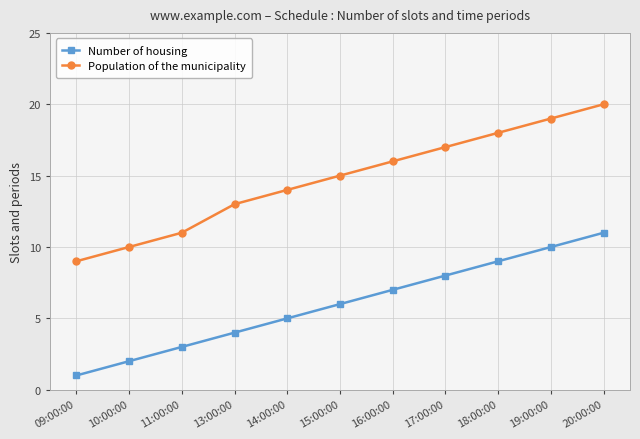

Reading right to left, transcribe all the data shown in this chart.

Number of housing: 20:00:00=11	19:00:00=10	18:00:00=9	17:00:00=8	16:00:00=7	15:00:00=6	14:00:00=5	13:00:00=4	11:00:00=3	10:00:00=2	09:00:00=1
Population of the municipality: 20:00:00=20	19:00:00=19	18:00:00=18	17:00:00=17	16:00:00=16	15:00:00=15	14:00:00=14	13:00:00=13	11:00:00=11	10:00:00=10	09:00:00=9